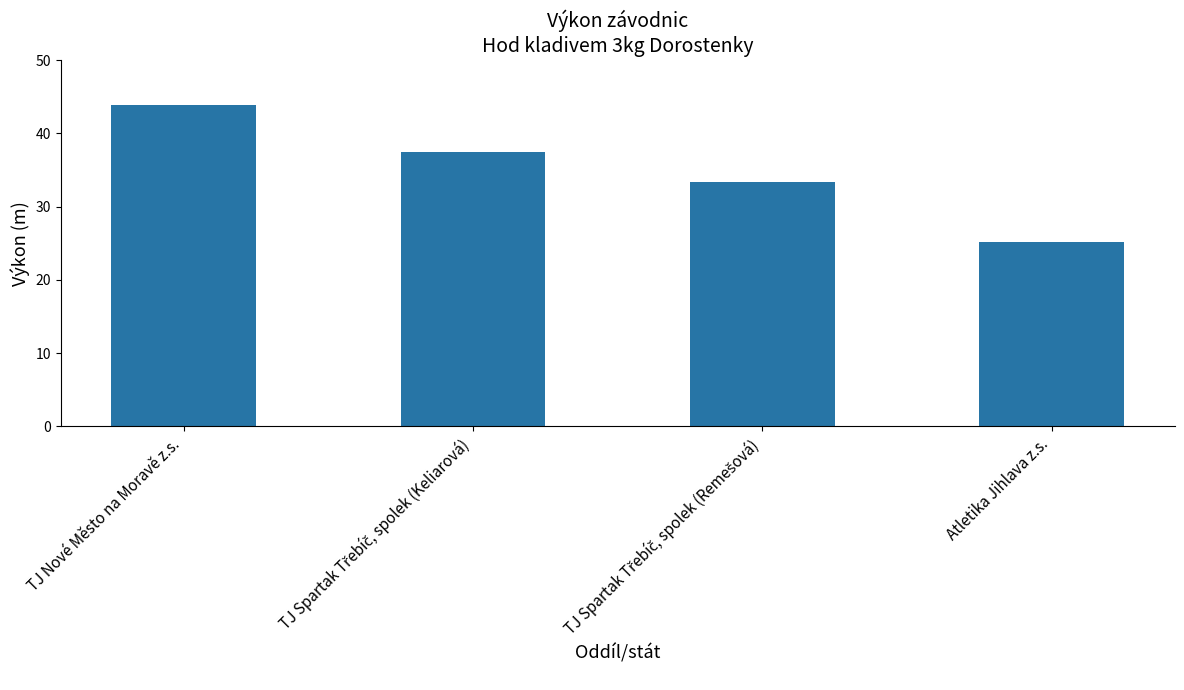

The chart shows a value of 25.1 at Atletika Jihlava z.s.. True or false?

True